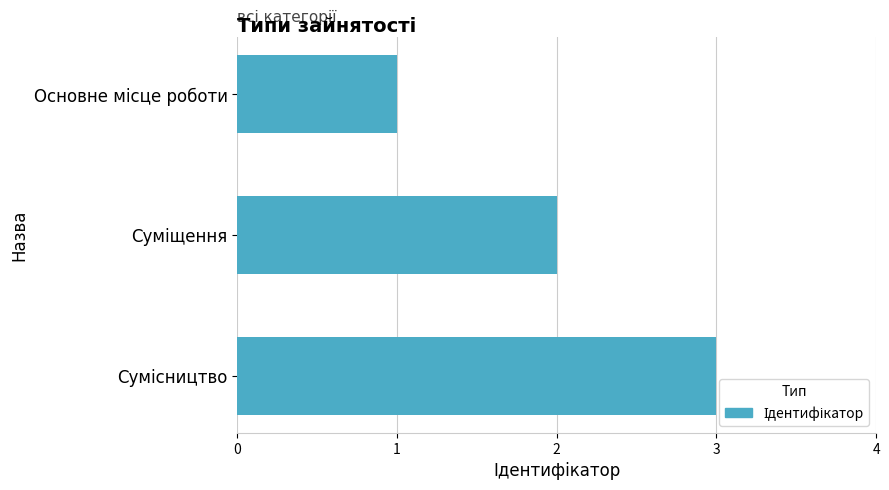

Are the bars grouped side by side (vs. stacked)?

No